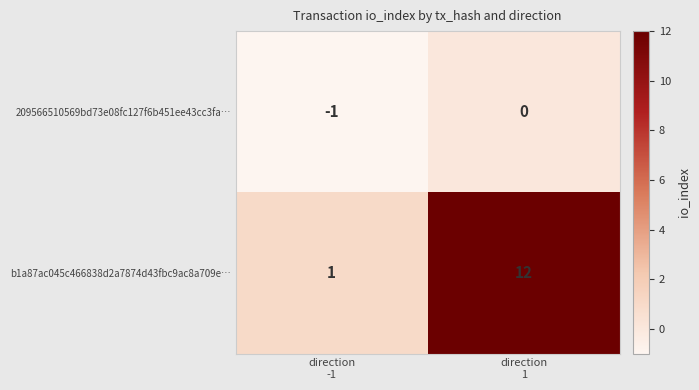

Which series has the largest range (max minus min)?

b1a87ac045c466838d2a7874d43fbc9ac8a709e…